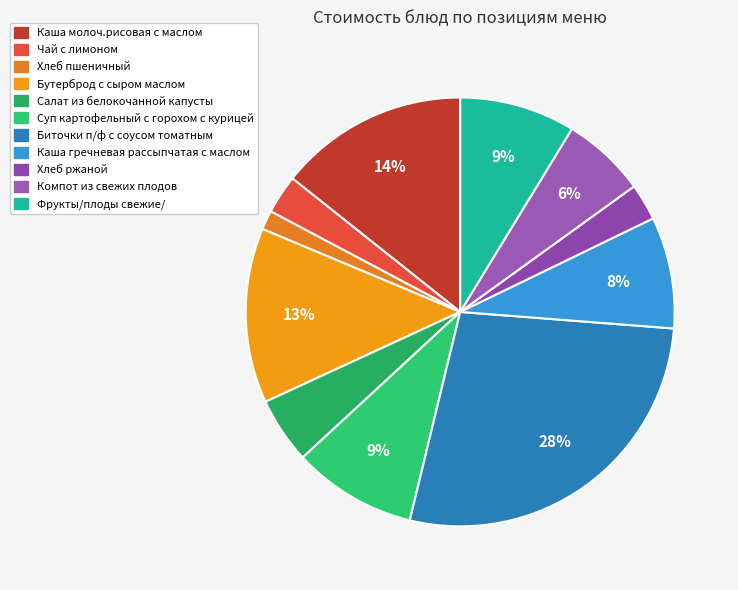

Is Каша молоч.рисовая с маслом the majority of the pie?

No